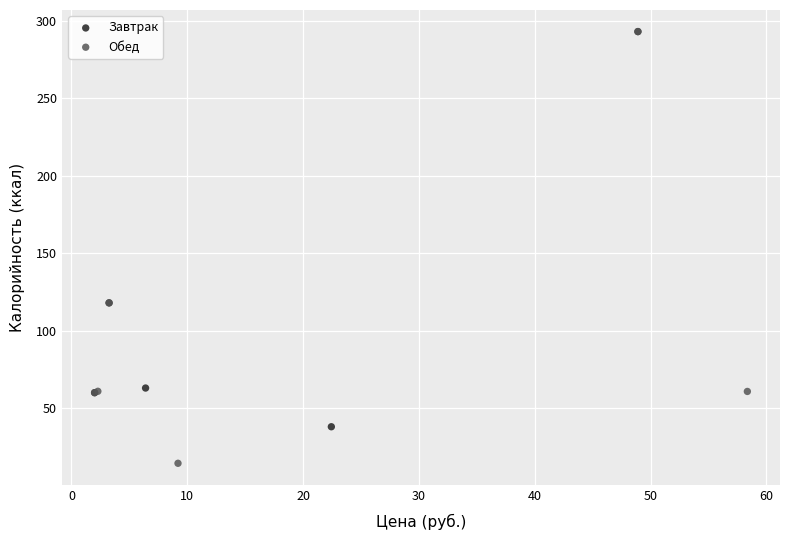

Which series reaches the minimum Y coordinate?

Обед